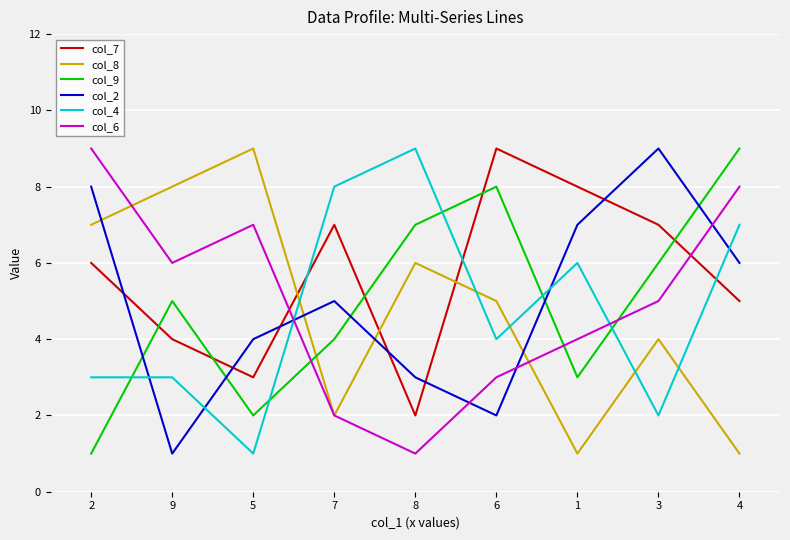

Is it true that col_8 equals 2 at 8?

False